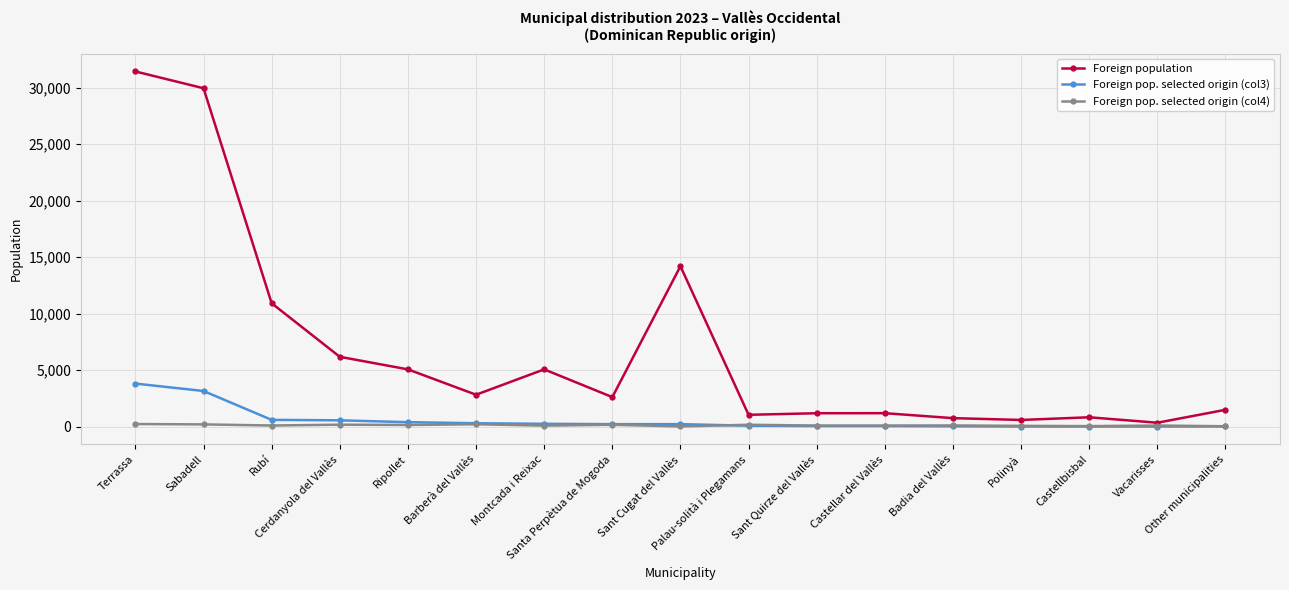

The Foreign population series shows 1061 at Palau-solità i Plegamans. True or false?

True